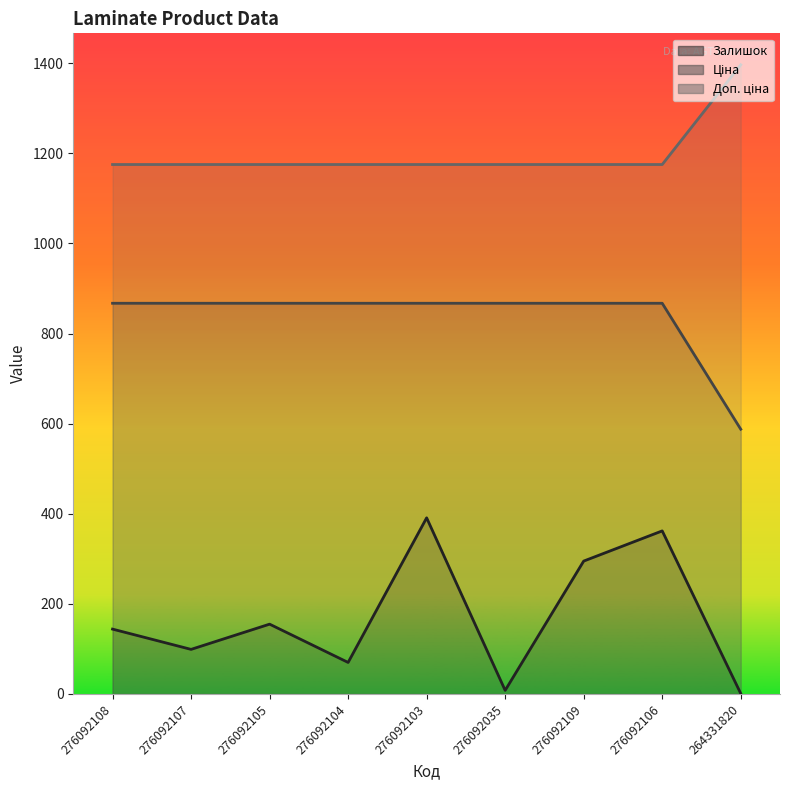

What is the value of the Залишок point at the 6th from the left?

8.0